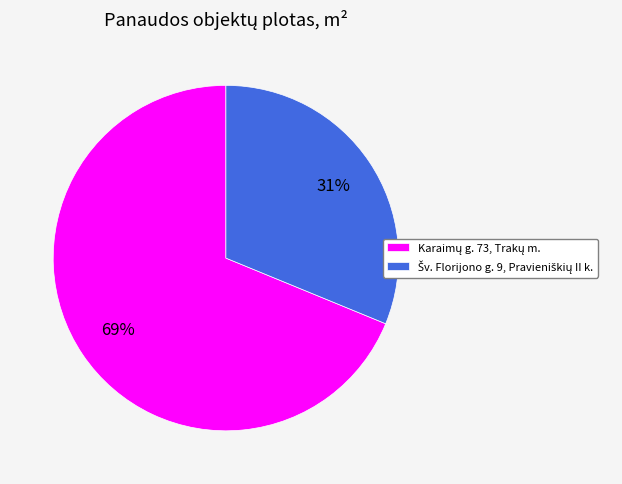

Count the number of slices in the pie.

2